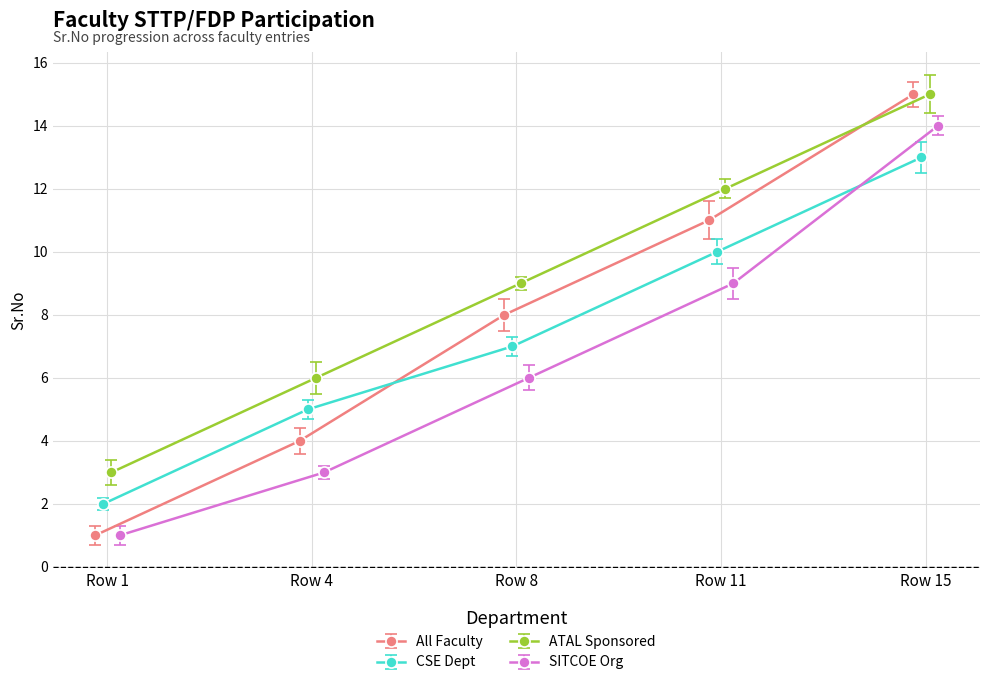

What is the ratio of the value at 9 to the value at 14?

0.6